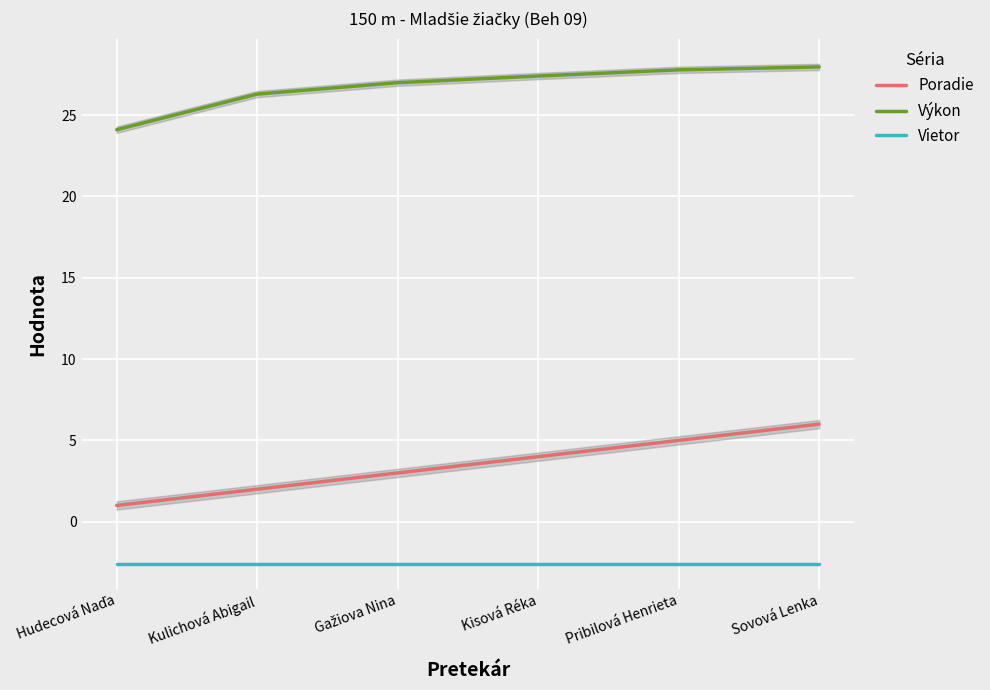

What value does the Výkon series have at Kulichová Abigail?

26.3